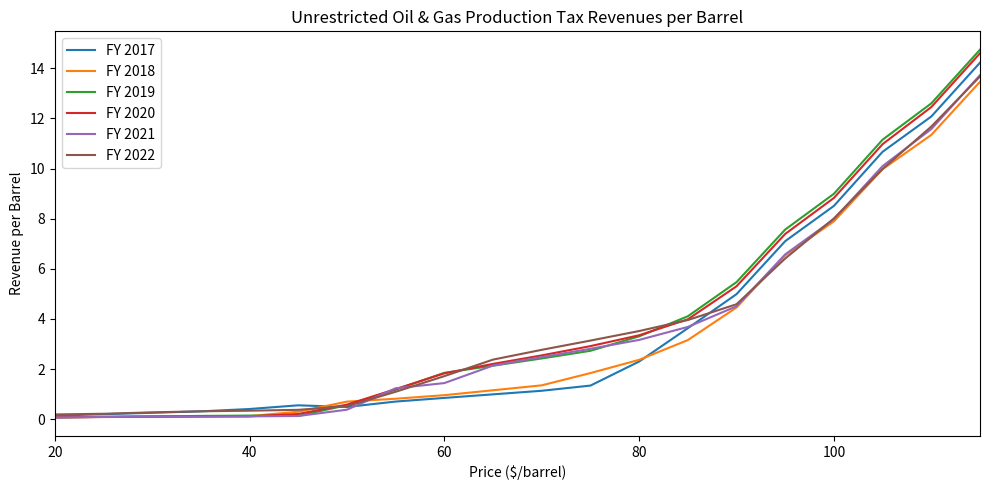

Which series has the largest range (max minus min)?

FY 2019